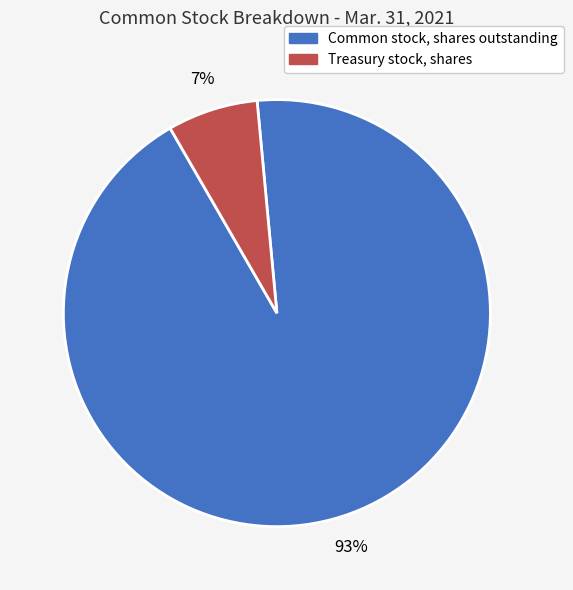

Is there any slice that represents more than half of the pie?

Yes